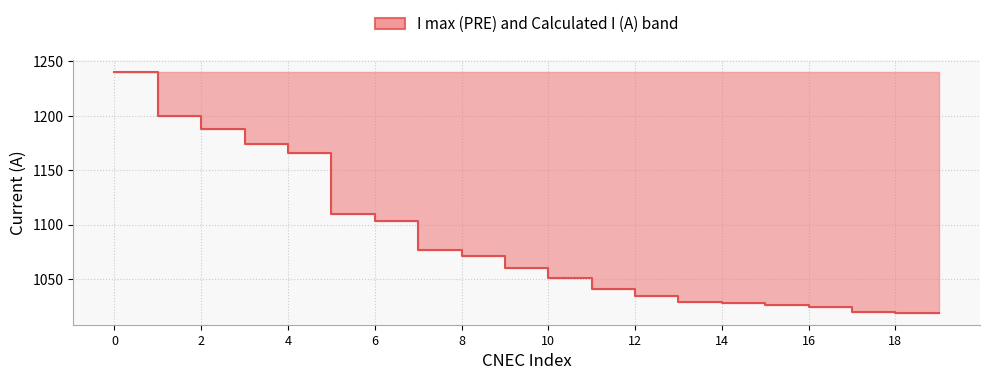

How many data points are above 1060?

9